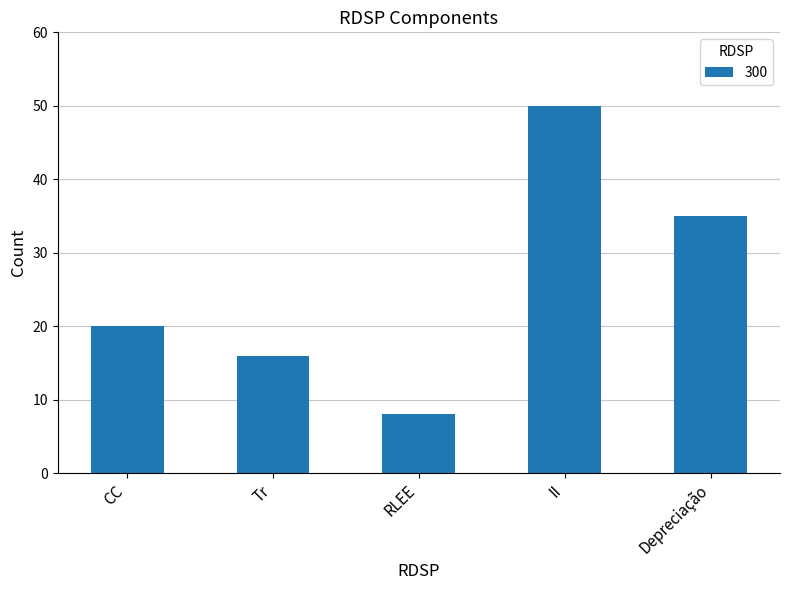

True or false: the data shows 20 at CC.

True